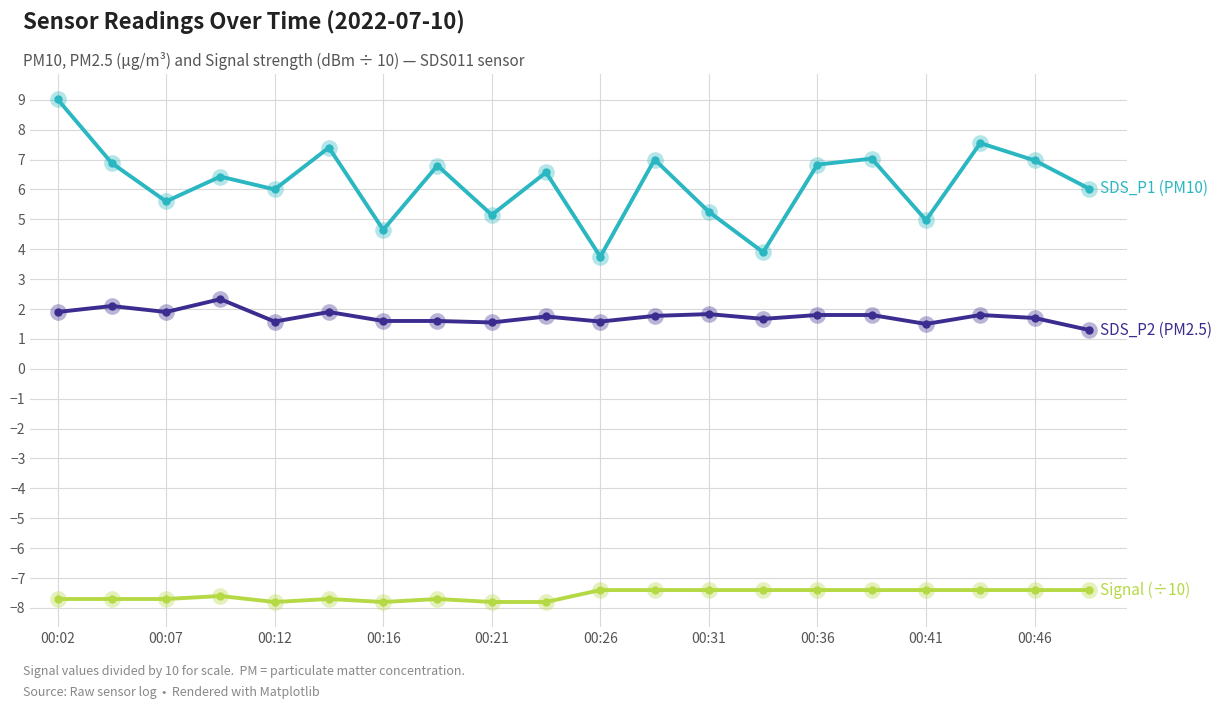

What is the greatest value displayed?

9.0